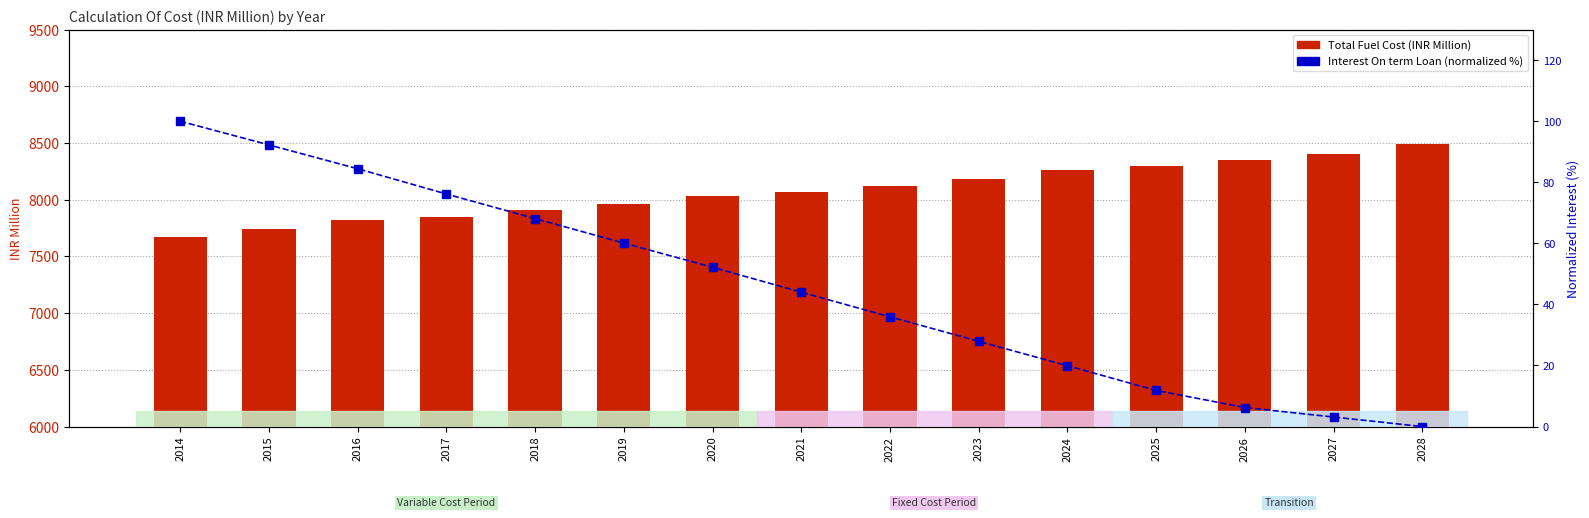

What is the value of the Interest On term Loan (normalized %) bar at the 1st from the left?

100.0